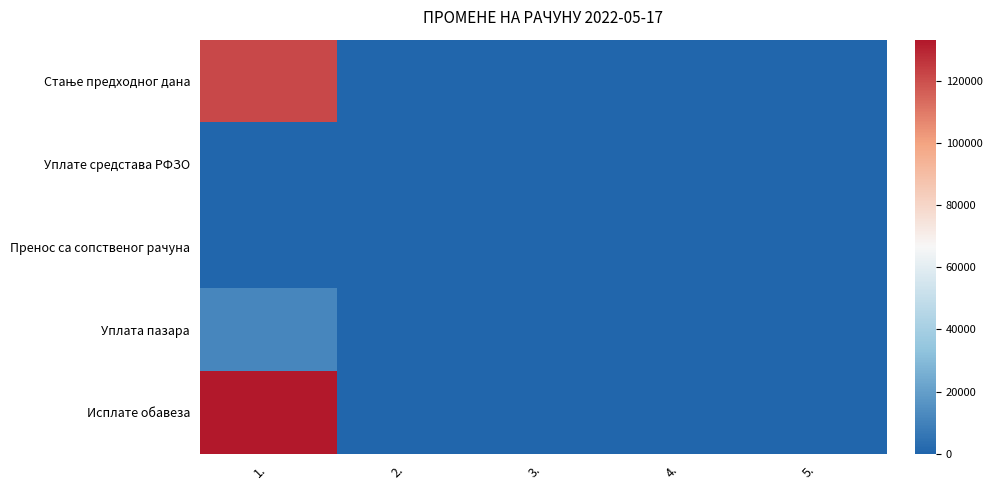

At which category is the sum across all series the highest?

1.